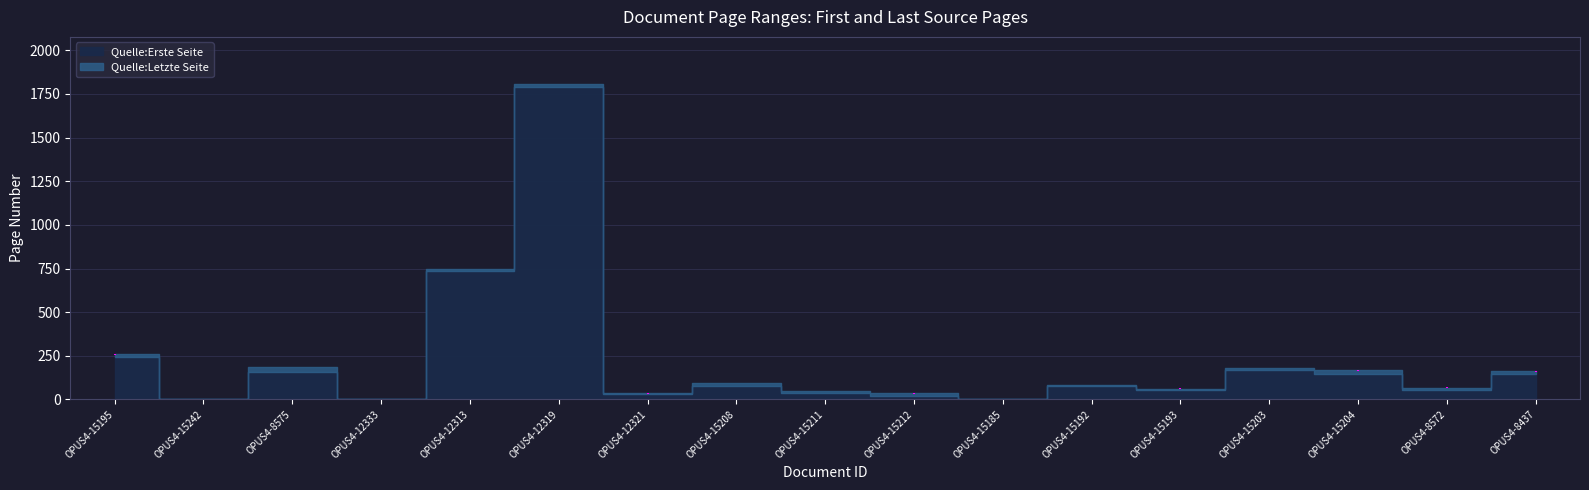

What is the average value of the Quelle:Erste Seite series?

220